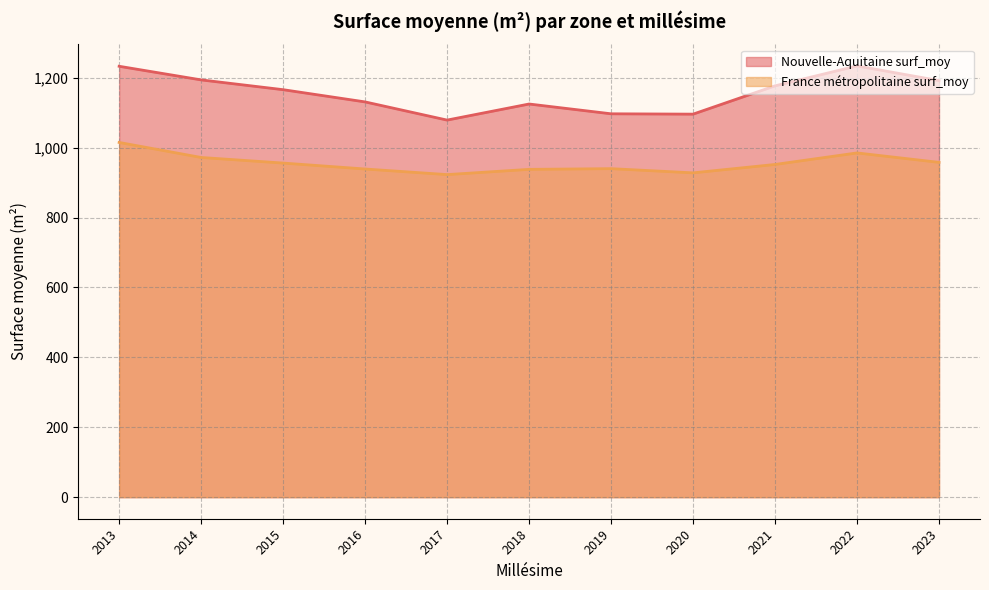

True or false: France métropolitaine surf_moy and Nouvelle-Aquitaine surf_moy cross at least once.

False